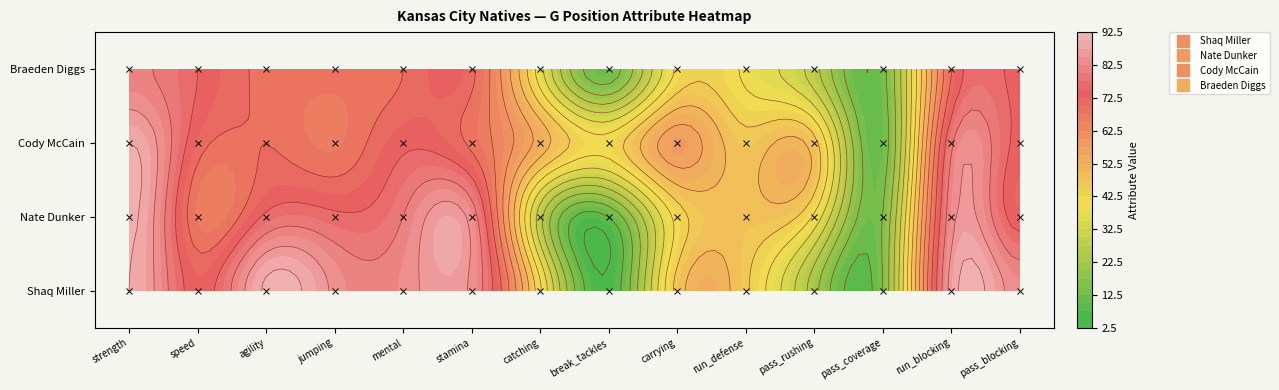

What is the maximum value shown in the chart?

91